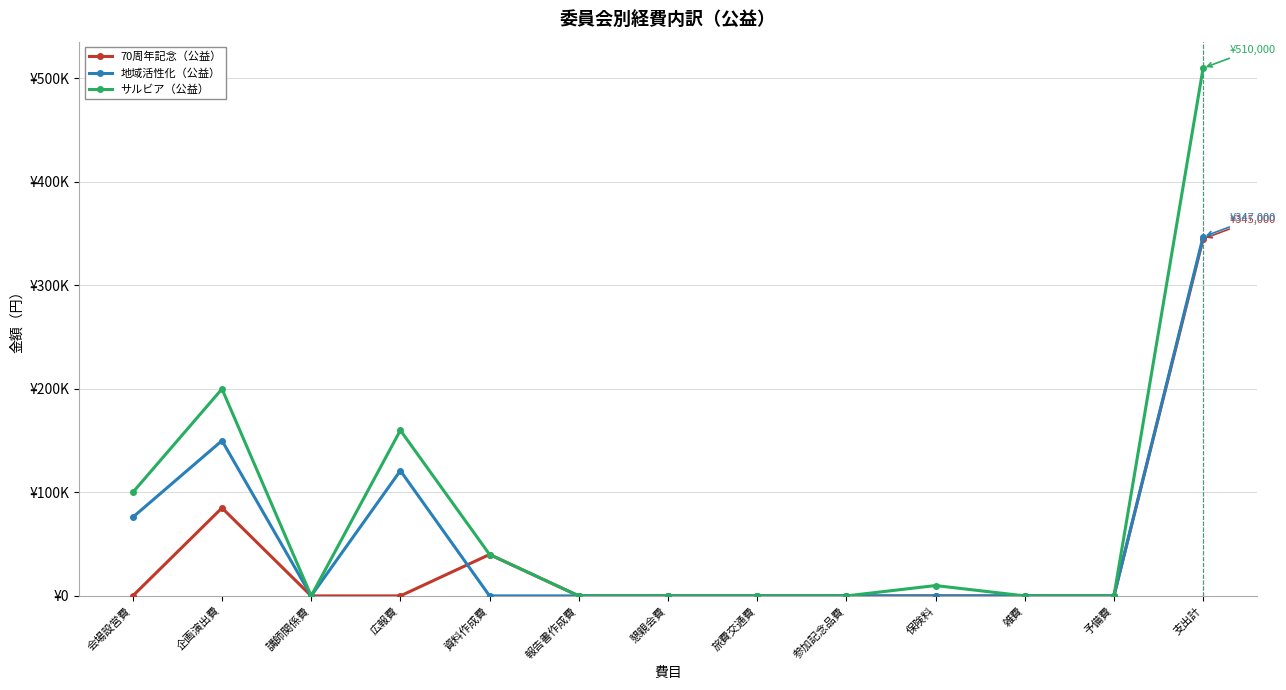

At 保険料, list the series in order from largest to smallest.

サルビア（公益）, 70周年記念（公益）, 地域活性化（公益）